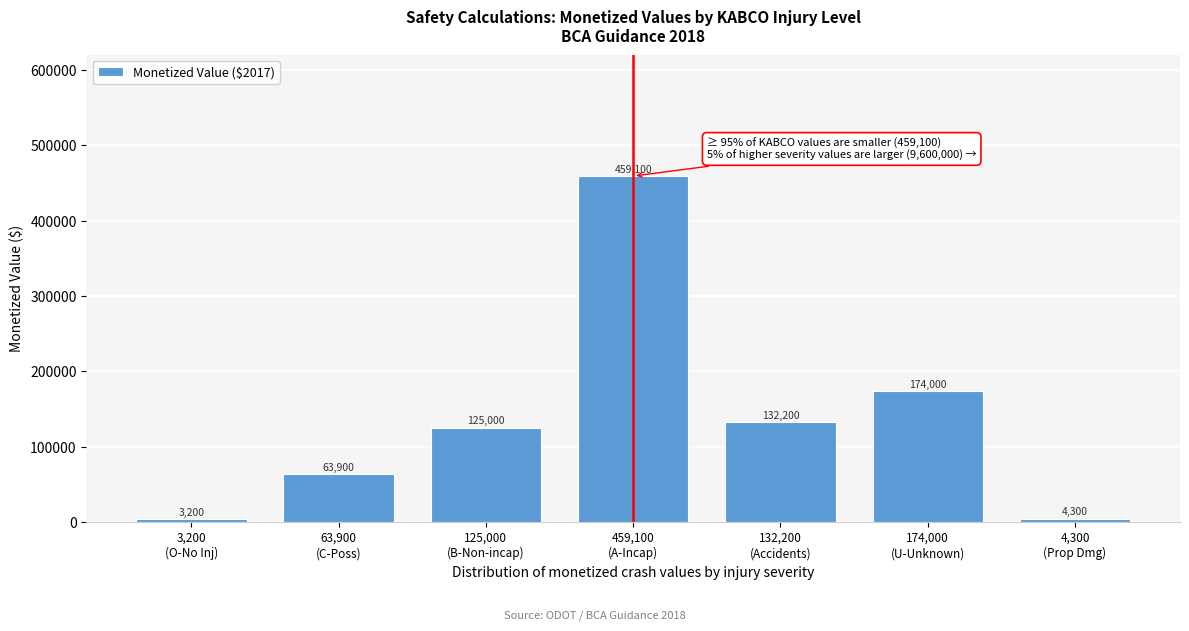

Reading right to left, what are all the values shown in this chart?

4300	174000	132200	459100	125000	63900	3200